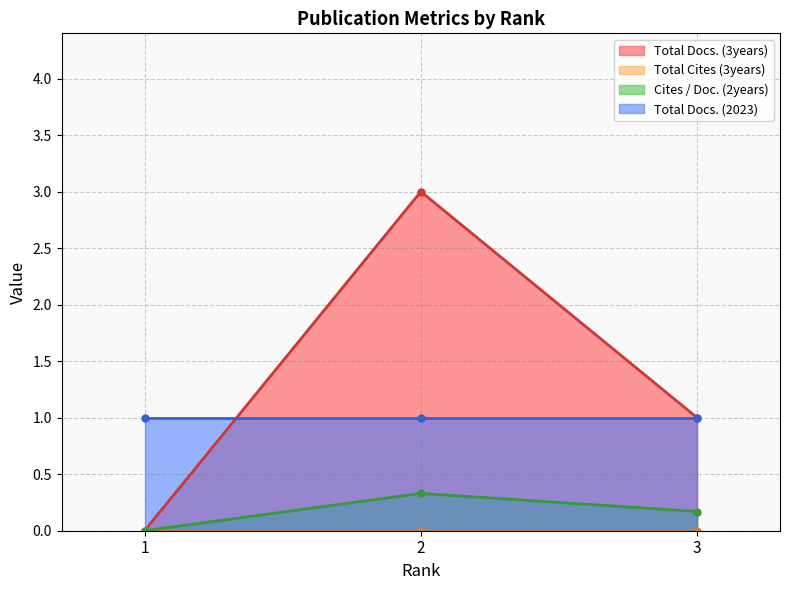

List the labels in order of Total Docs. (3years) value, smallest first.

1, 3, 2